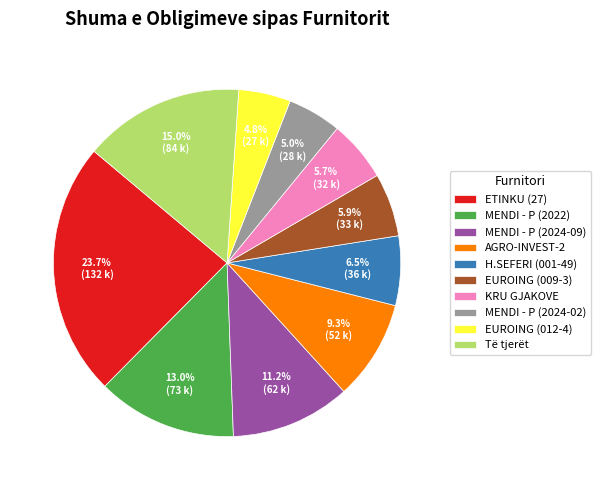

Combined, do Të tjerët and MENDI - P (2024-09) account for over 50%?

No